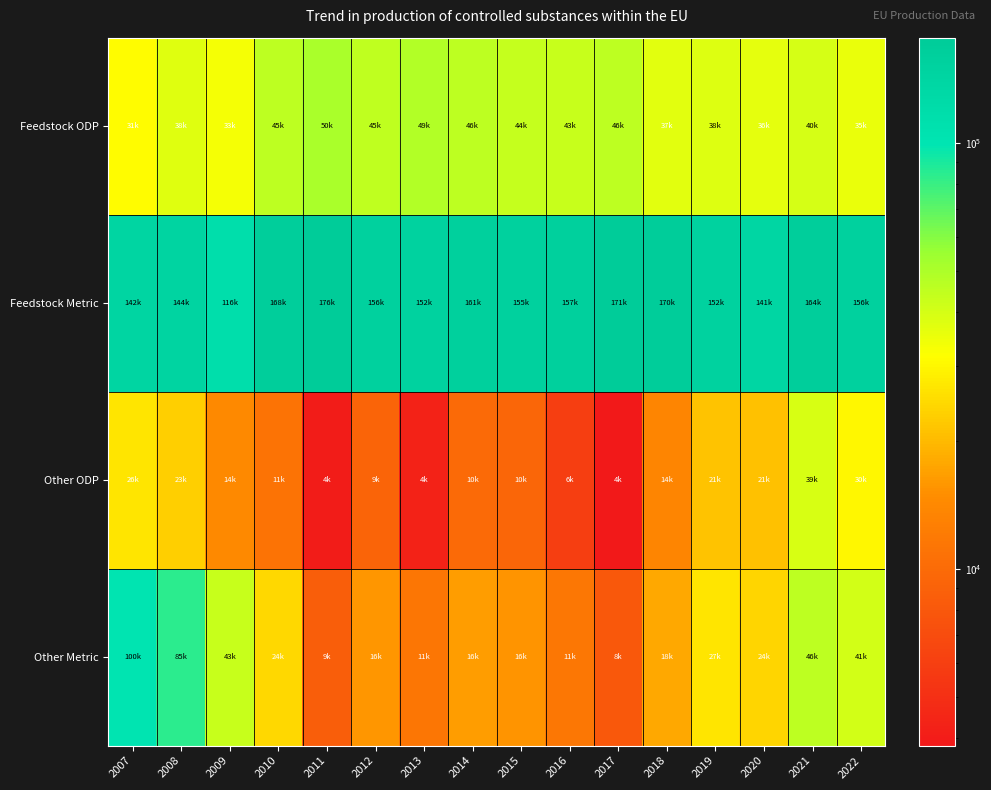

Between 2007 and 2018, which series saw the biggest shift?

Other Metric